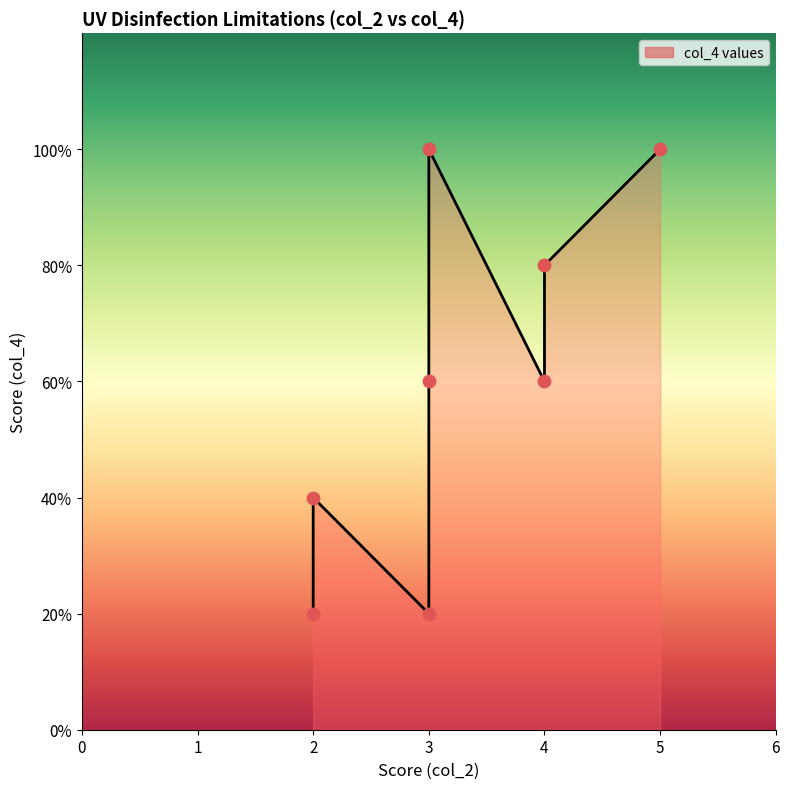

What is the change in value from 3 to 2?

-4